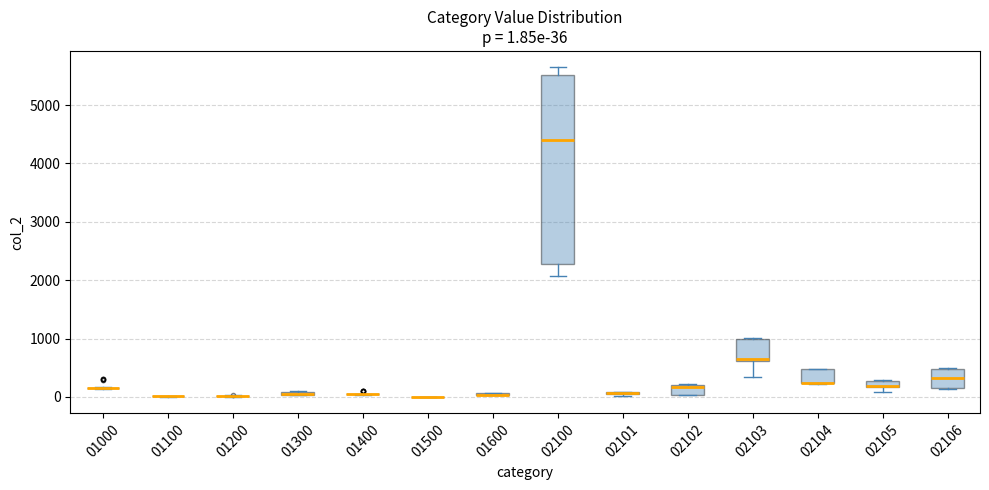

Which box is the tallest, from its lower edge to its upper edge?

02100